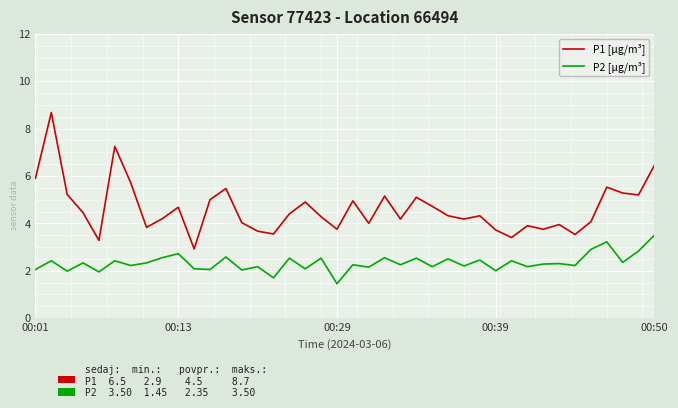

True or false: P2 [µg/m³] and P1 [µg/m³] intersect in this chart.

False